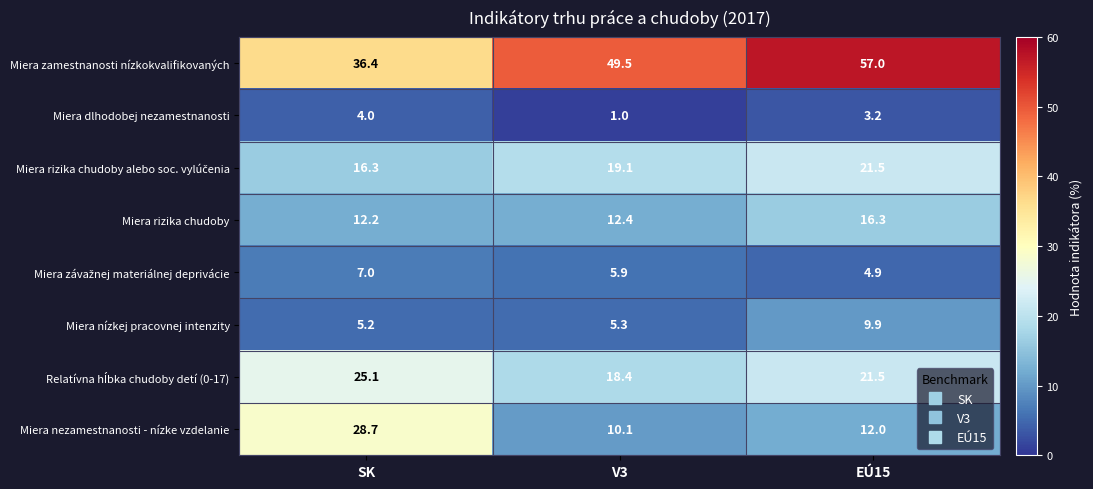

Which series has the largest total across all categories?

Miera zamestnanosti nízkokvalifikovaných